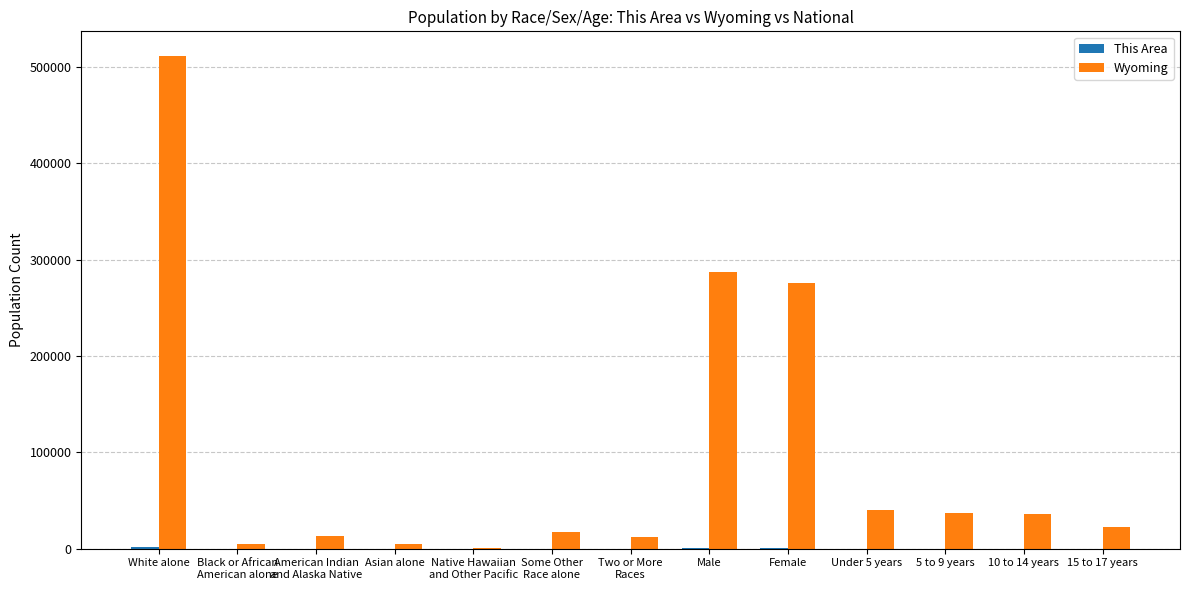

Where is Wyoming nearest to the value 255853?

Female